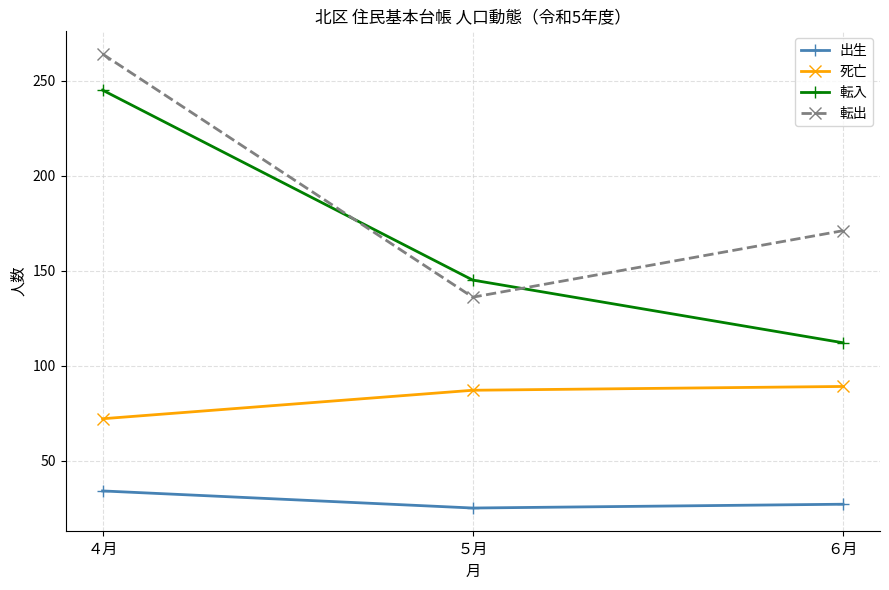

List the series in order of their peak value, highest first.

転出, 転入, 死亡, 出生